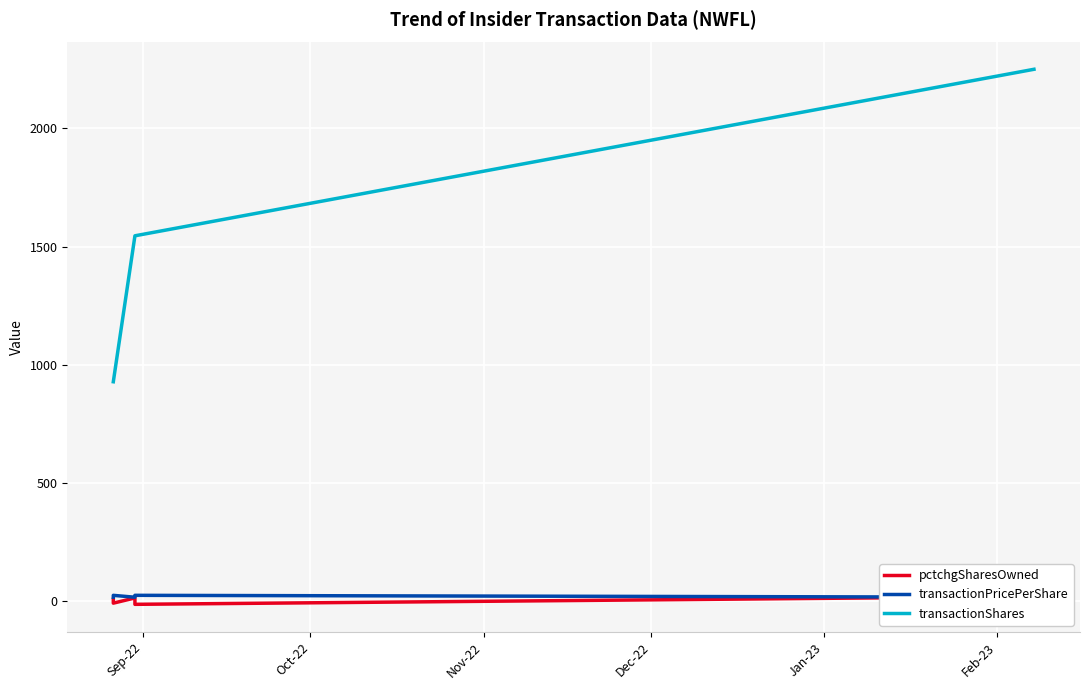

What is the minimum value for transactionShares?

929.0